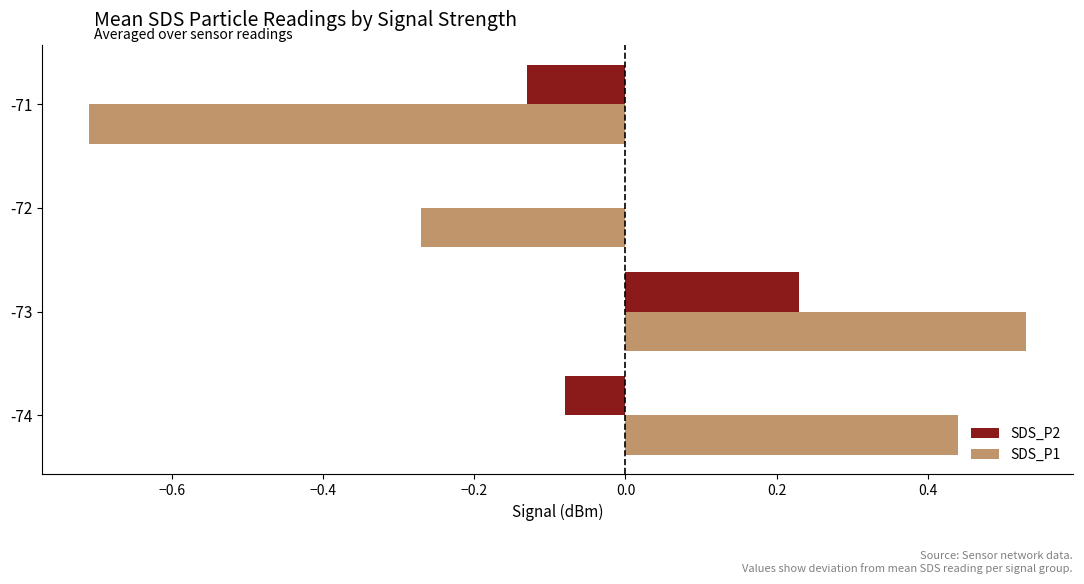

What is the total value across all series at -71?

-0.8